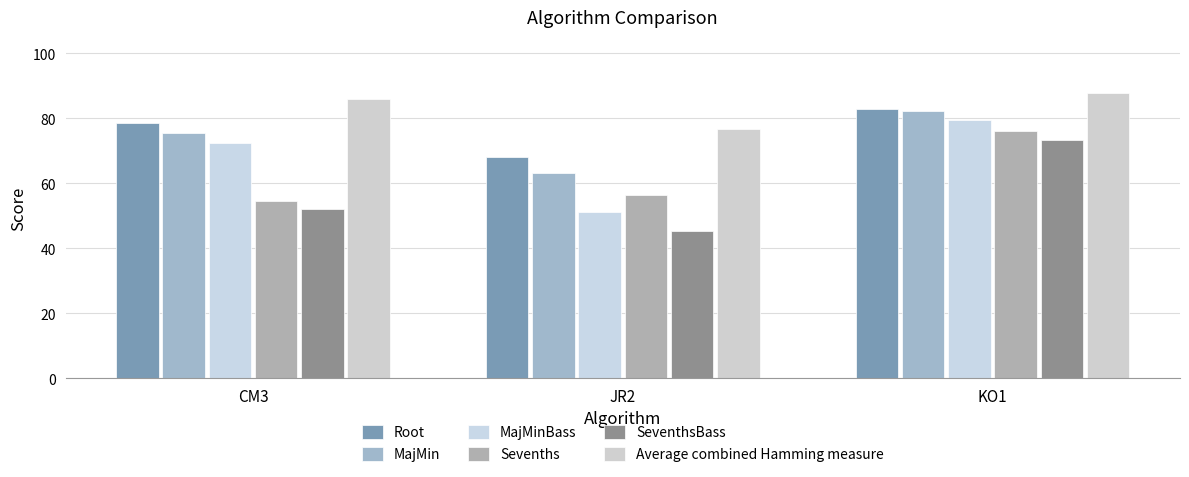

What position from the left is CM3?

1